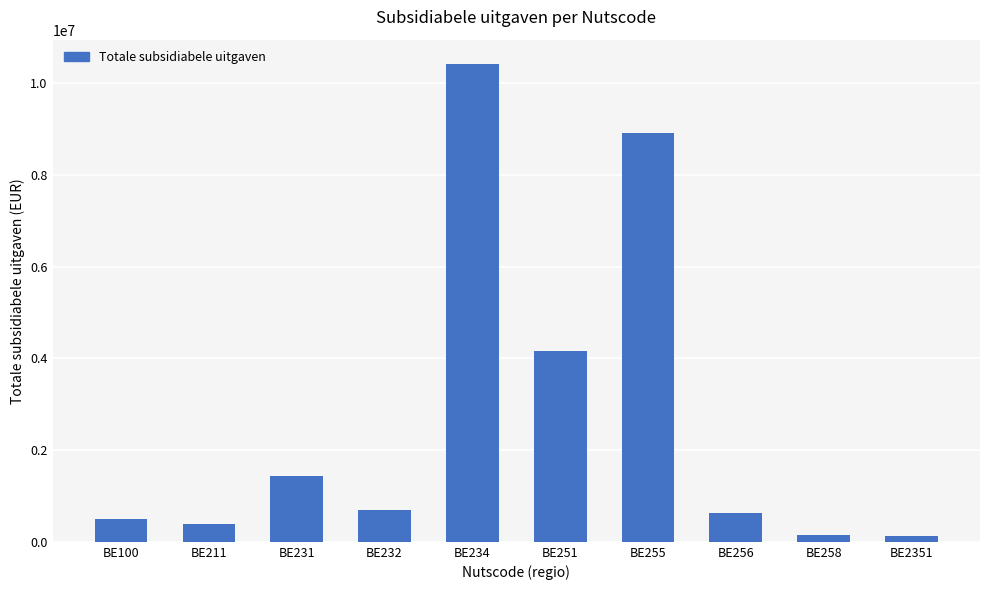

What is the ratio of the value at BE231 to the value at BE211?

3.8